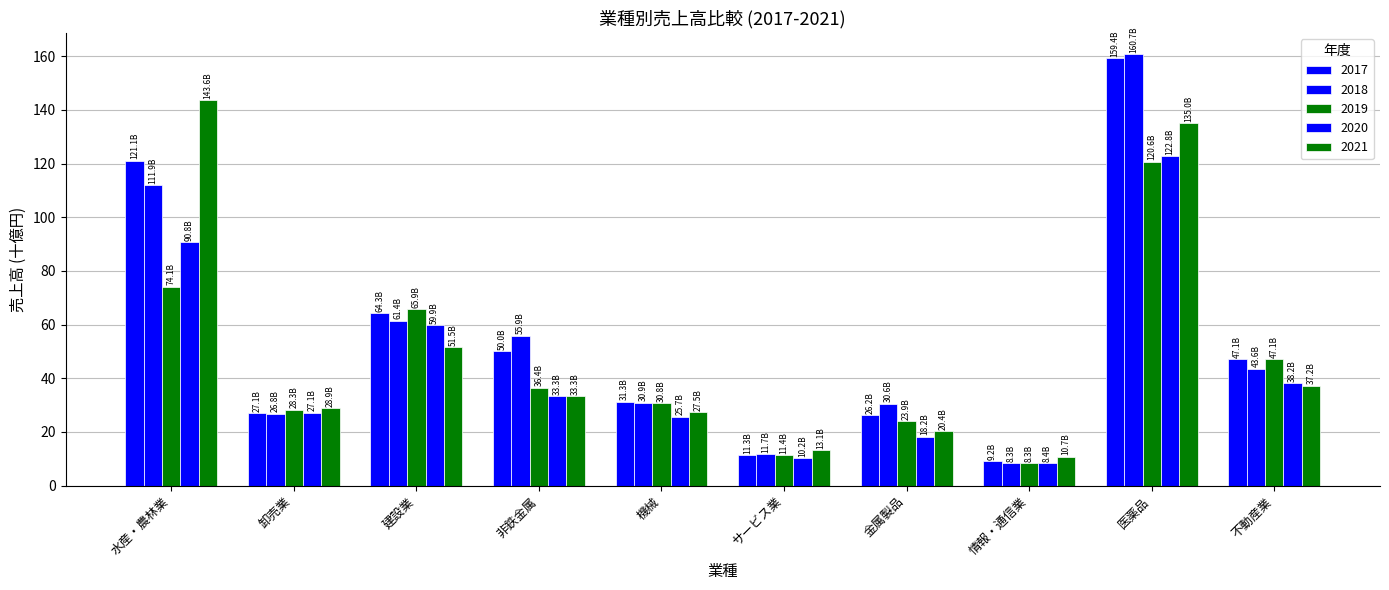

What position from the left is 非鉄金属?

4